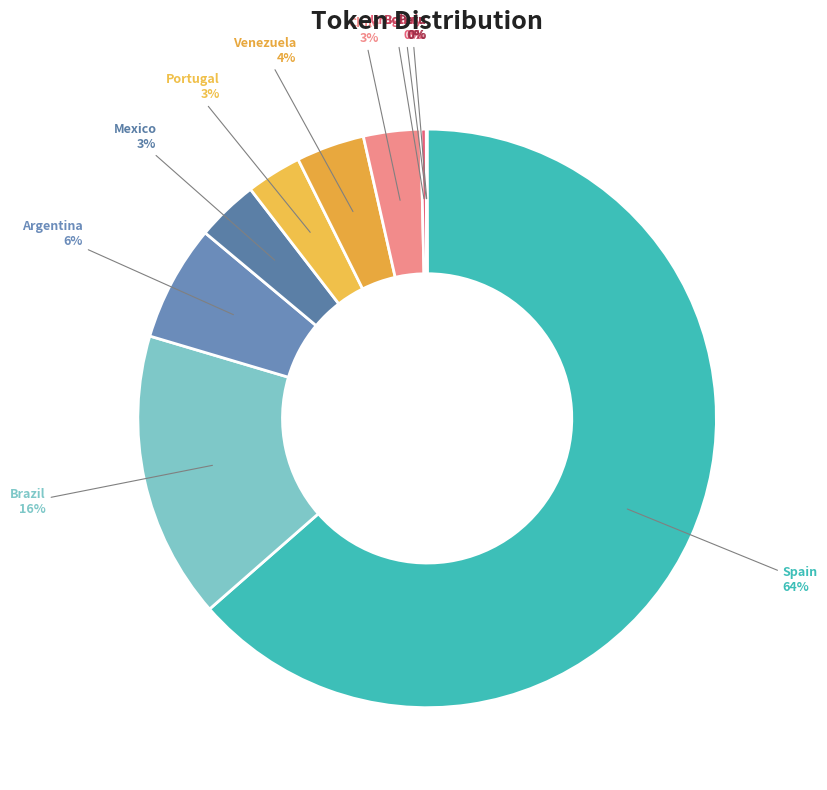

To the nearest percent, what is the average slice percentage?

10%